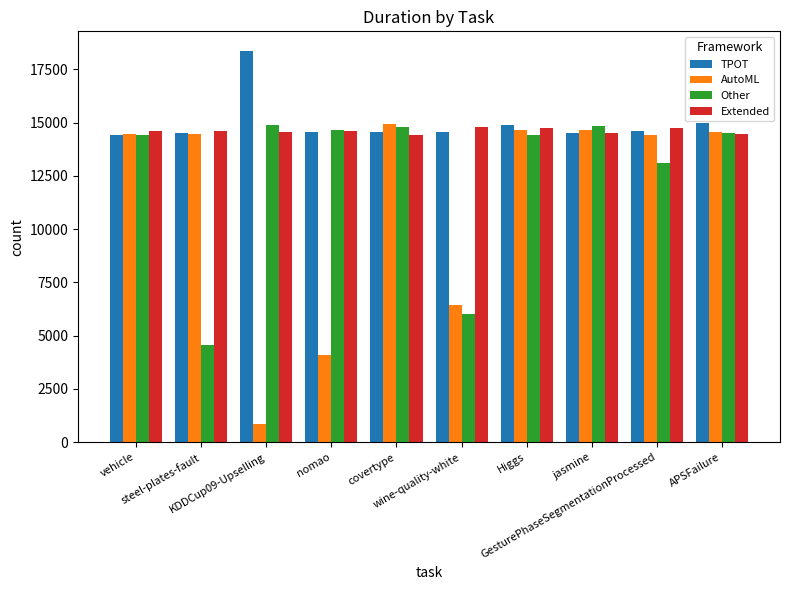

What is the difference between the maximum and minimum values in the AutoML series?

14053.3